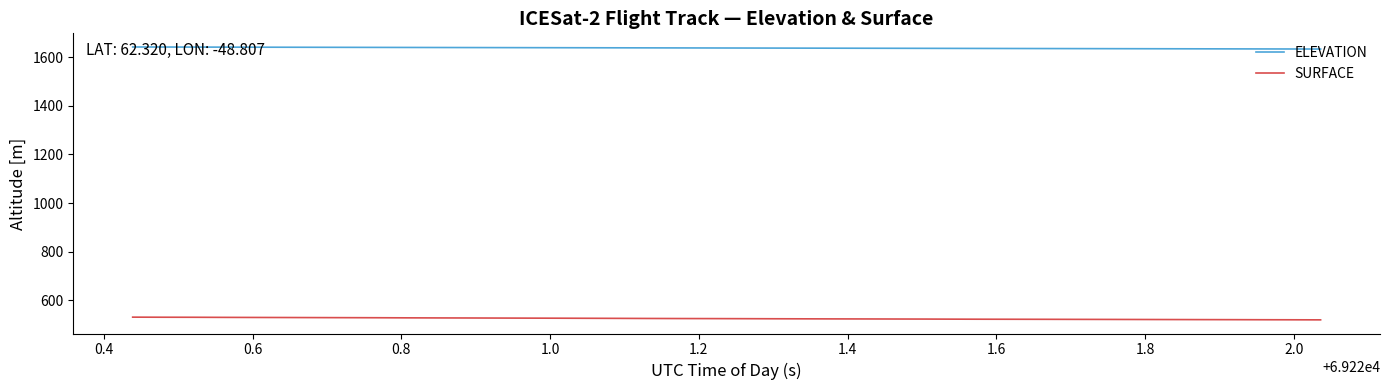

What is the maximum value for SURFACE?

530.5